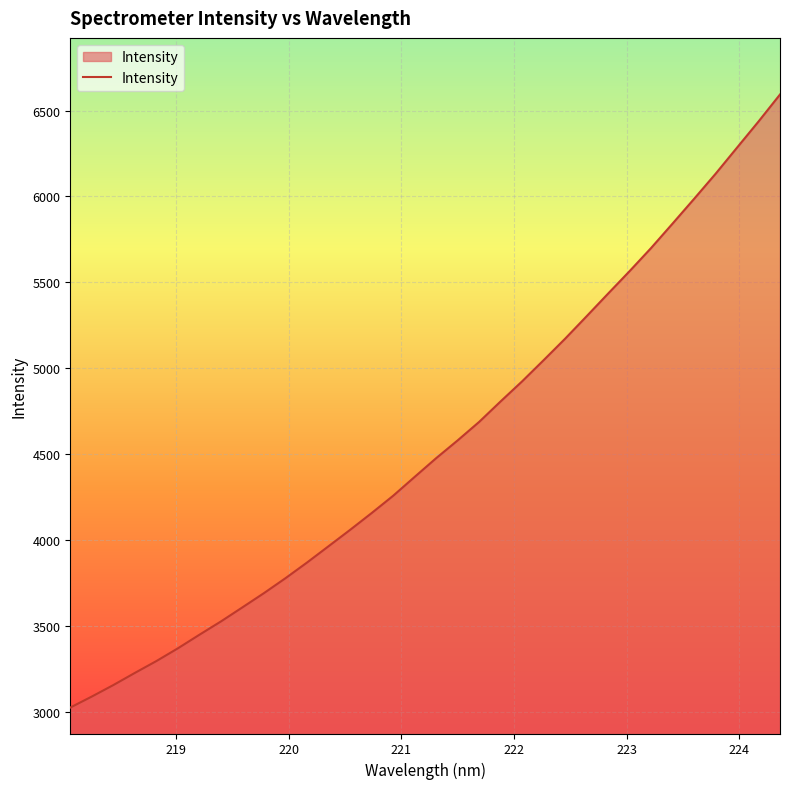

What is the greatest value displayed?

6594.1